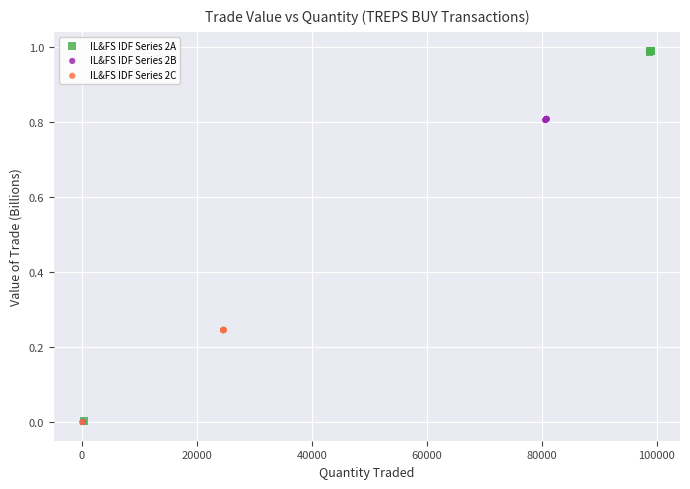

Which series has the largest Y range (max minus min)?

IL&FS IDF Series 2A